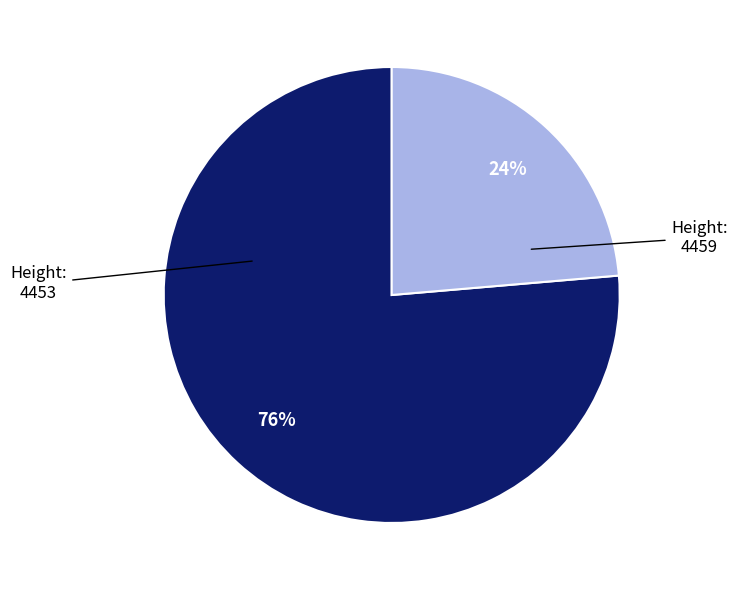

What is the ratio of the value at 4453 to the value at 4459?

0.3